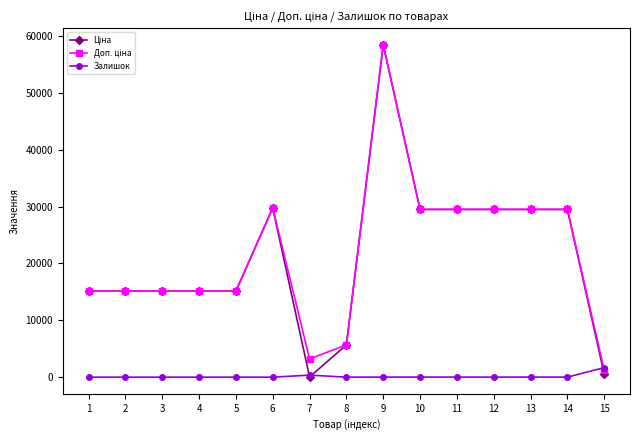

At how many categories does at least one series exceed 27165?

7